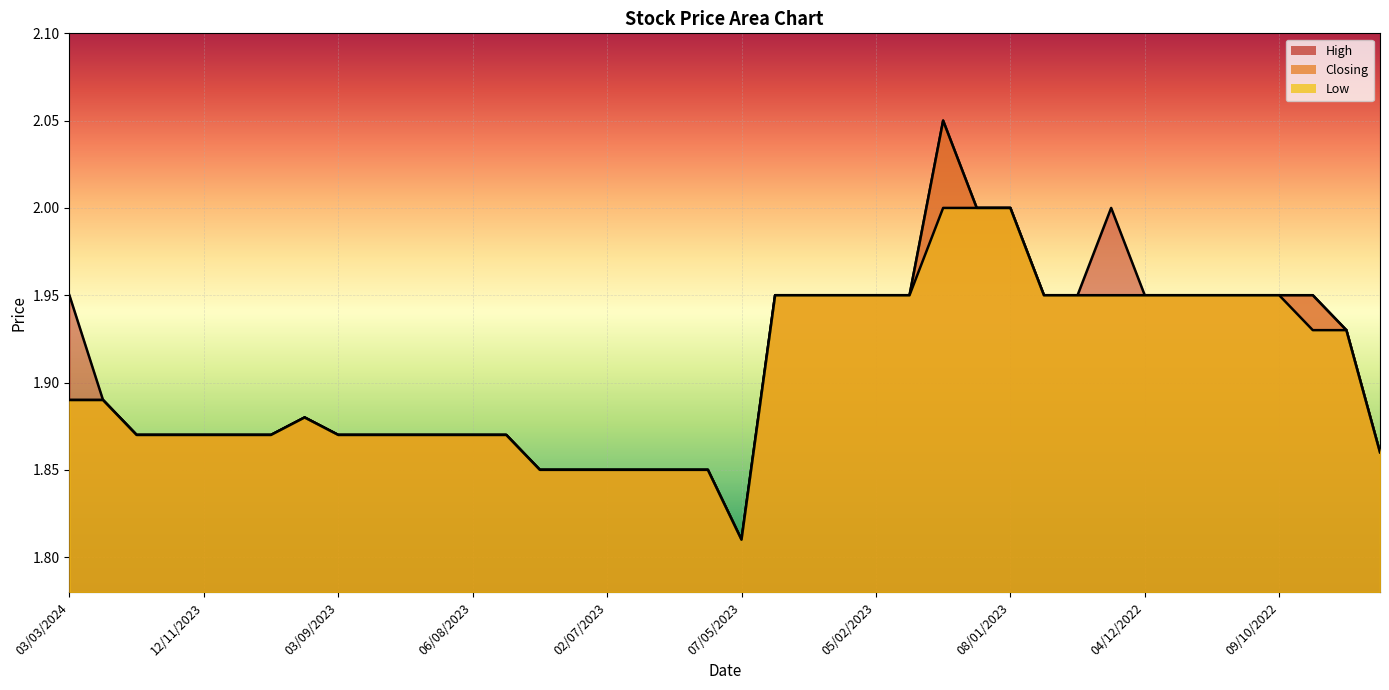

What is the sum of all Closing values?

76.3